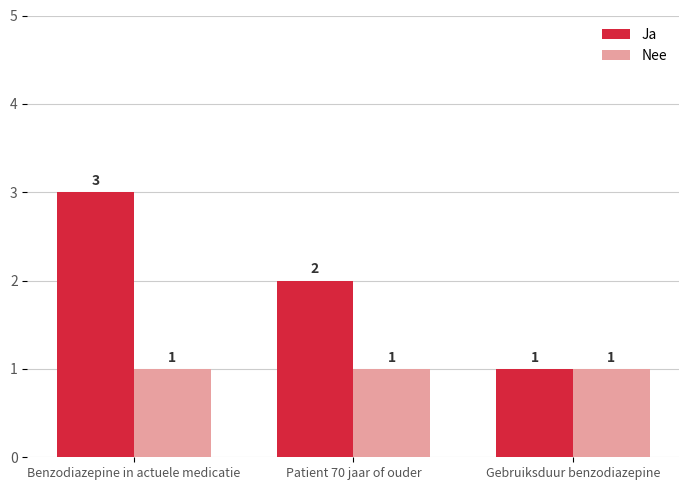

What is the sum of all Nee values?

3